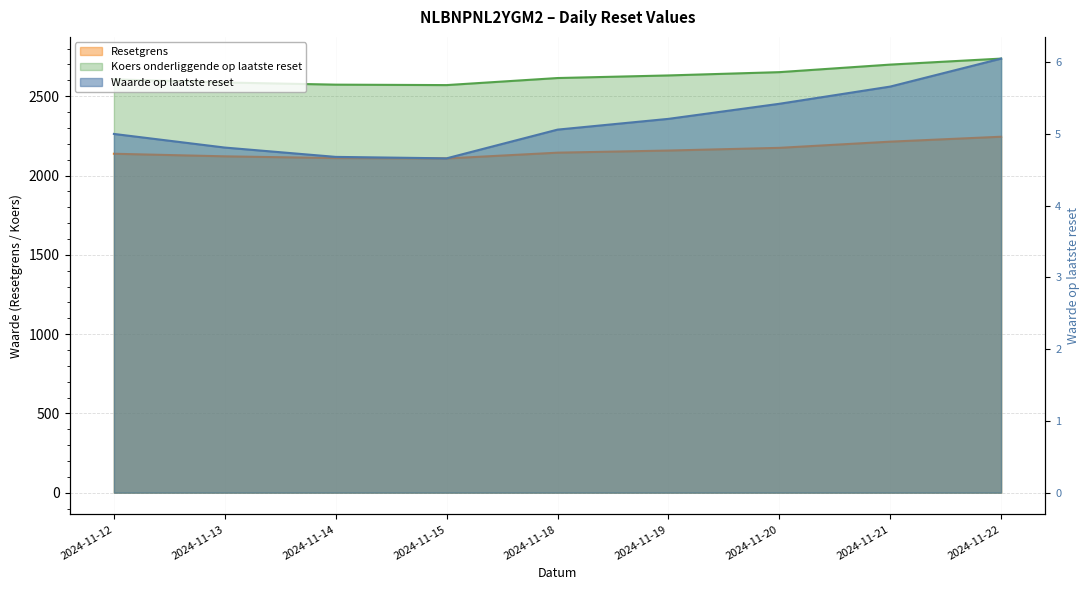

Does the chart display data point markers on the line(s)?

No